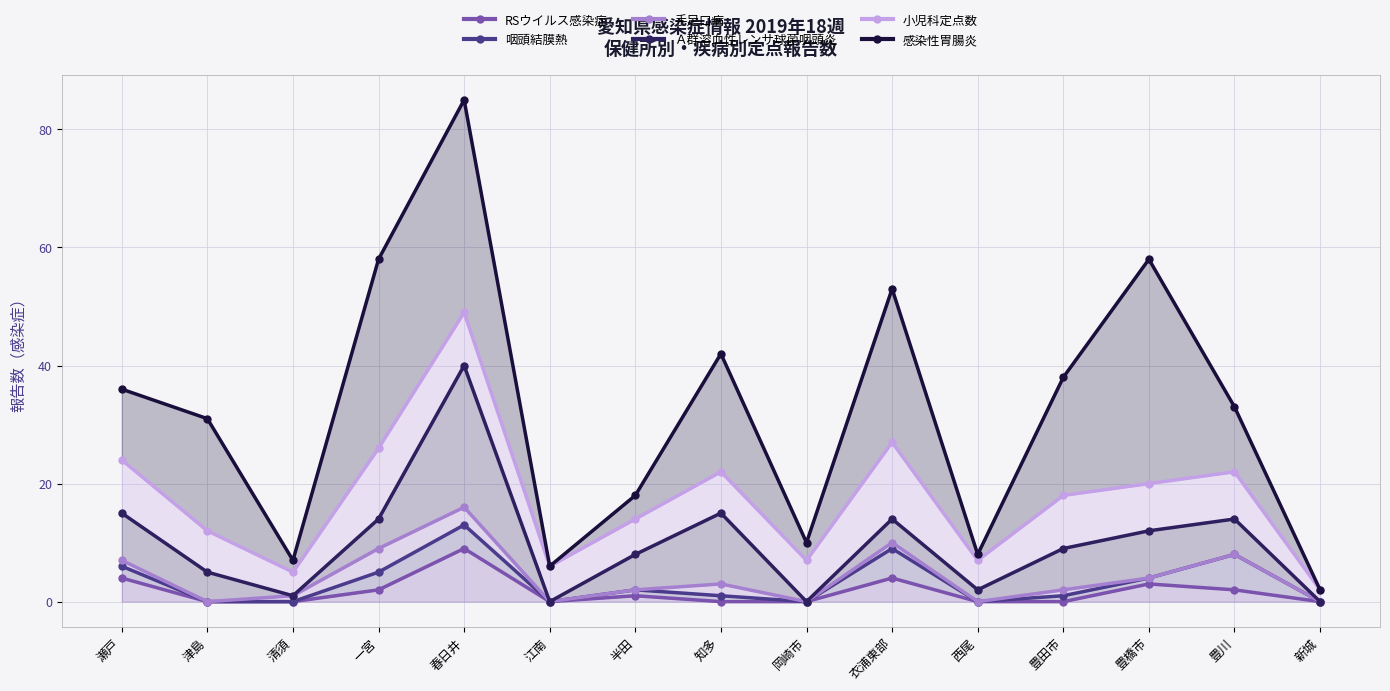

How many lines are shown in the chart?

6